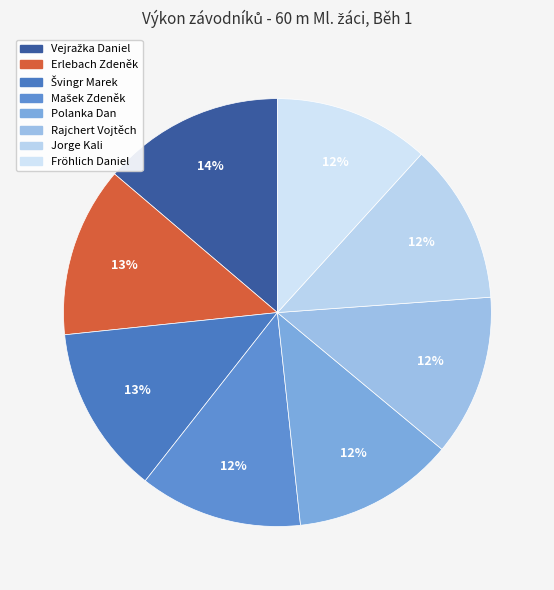

Does Mašek Zdeněk account for over 50% of the chart?

No